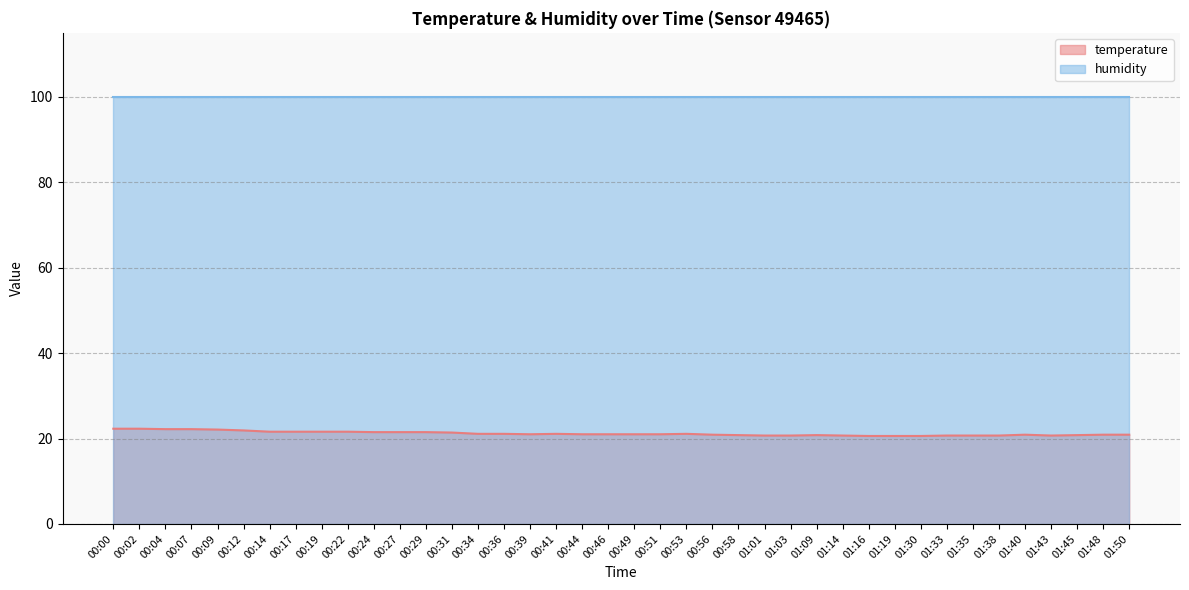

Is it true that the value at 00:24 is 31.1?

False